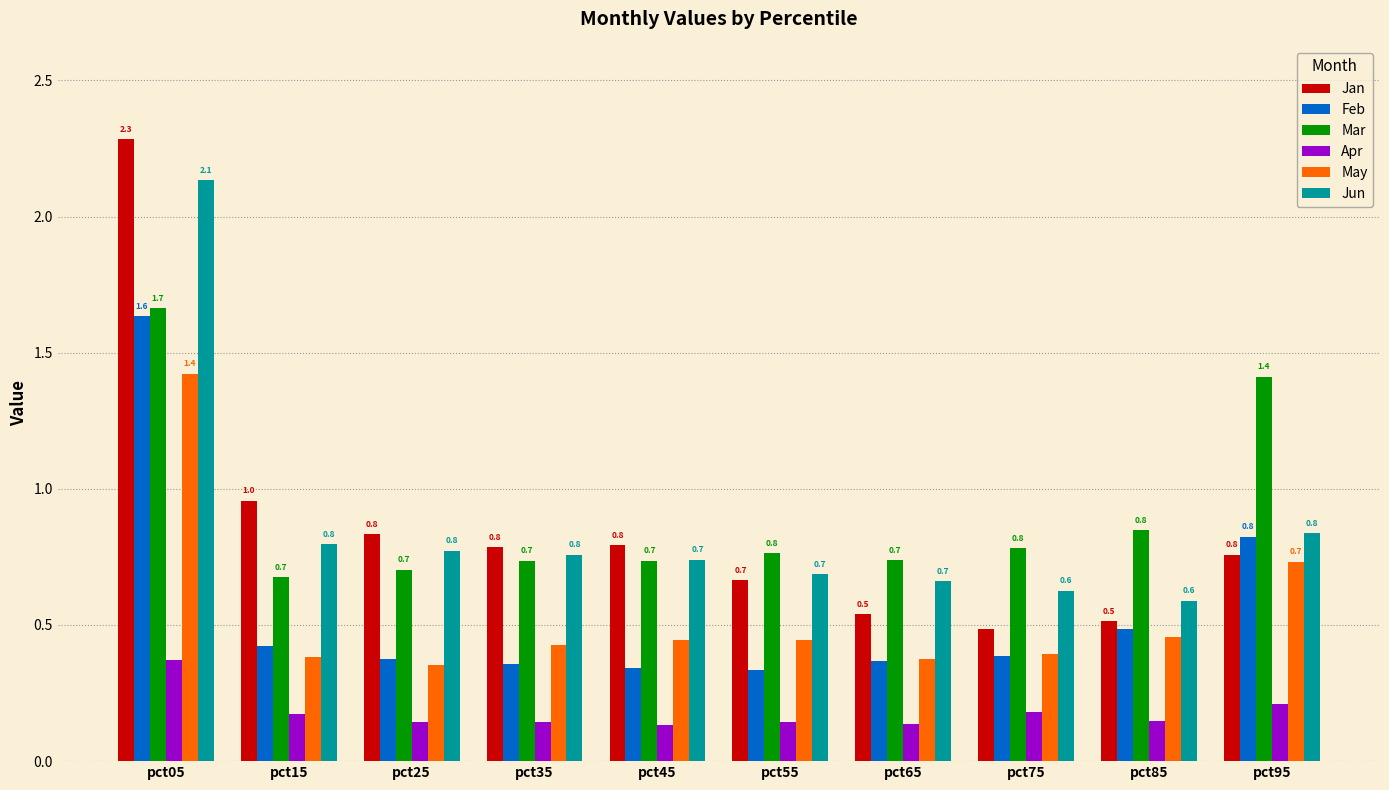

What is the difference between the highest and lowest values at pct45?

0.7